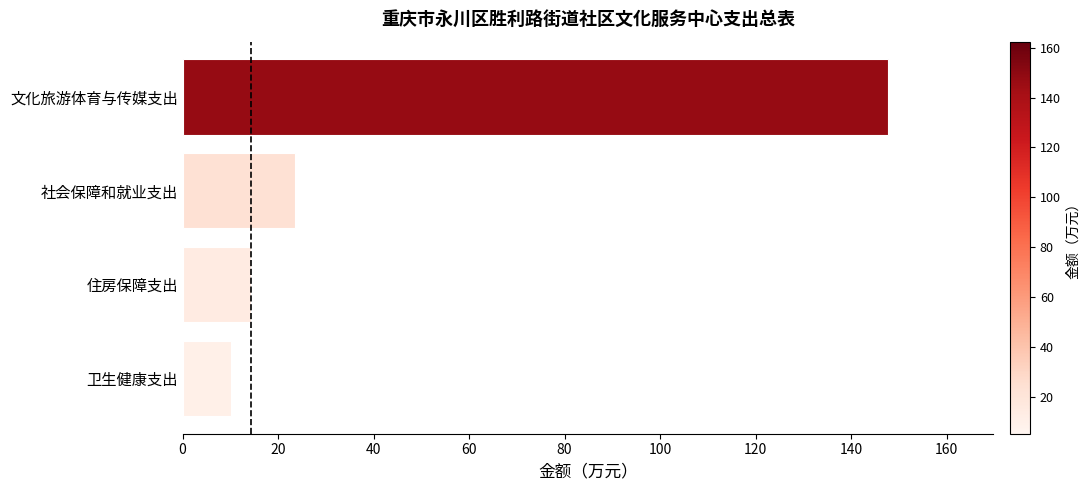

Count the number of values greater than 23.

2